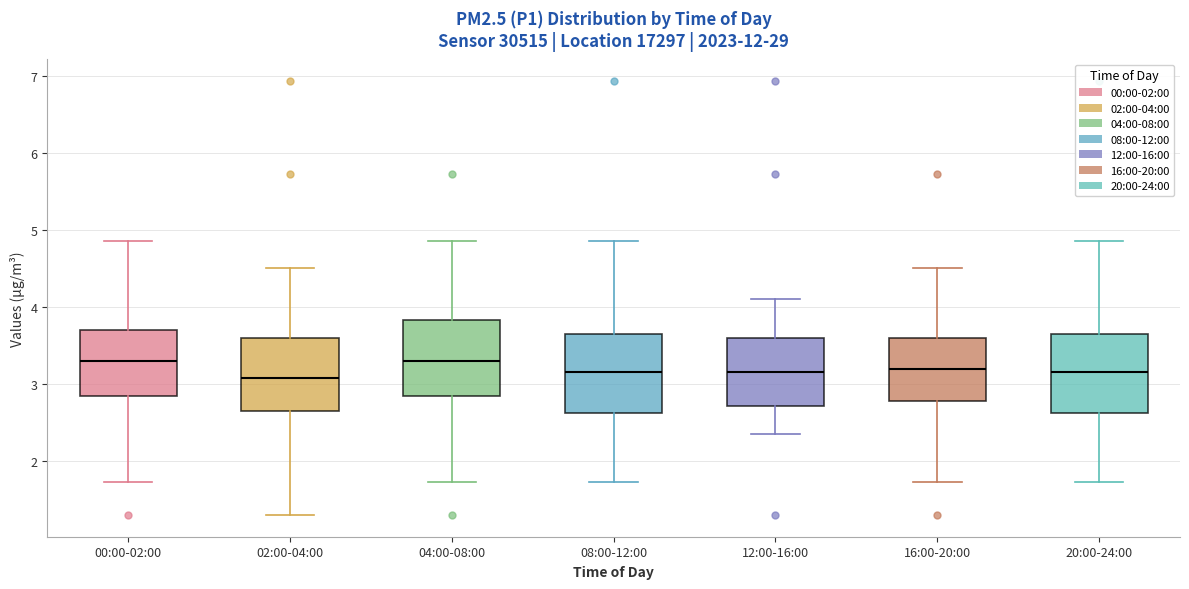

Reading left to right, transcribe this box plot: for each box, give where its median line is, the range the box spans, and where its two whiskers end, as read against the y-axis. The values are not printed on the chart, so give them approximately, as read against the axis.

00:00-02:00: median 3.3, box 2.9 to 3.7, whiskers 1.7 to 4.9
02:00-04:00: median 3.1, box 2.7 to 3.6, whiskers 1.3 to 4.5
04:00-08:00: median 3.3, box 2.9 to 3.8, whiskers 1.7 to 4.9
08:00-12:00: median 3.2, box 2.6 to 3.7, whiskers 1.7 to 4.9
12:00-16:00: median 3.2, box 2.7 to 3.6, whiskers 2.4 to 4.1
16:00-20:00: median 3.2, box 2.8 to 3.6, whiskers 1.7 to 4.5
20:00-24:00: median 3.2, box 2.6 to 3.7, whiskers 1.7 to 4.9